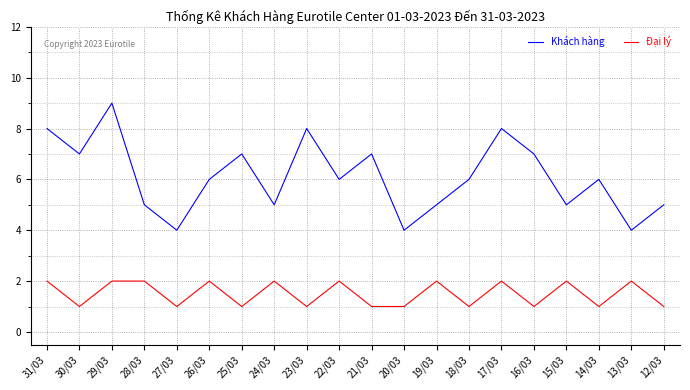

What is the average value of the Đại lý series?

2